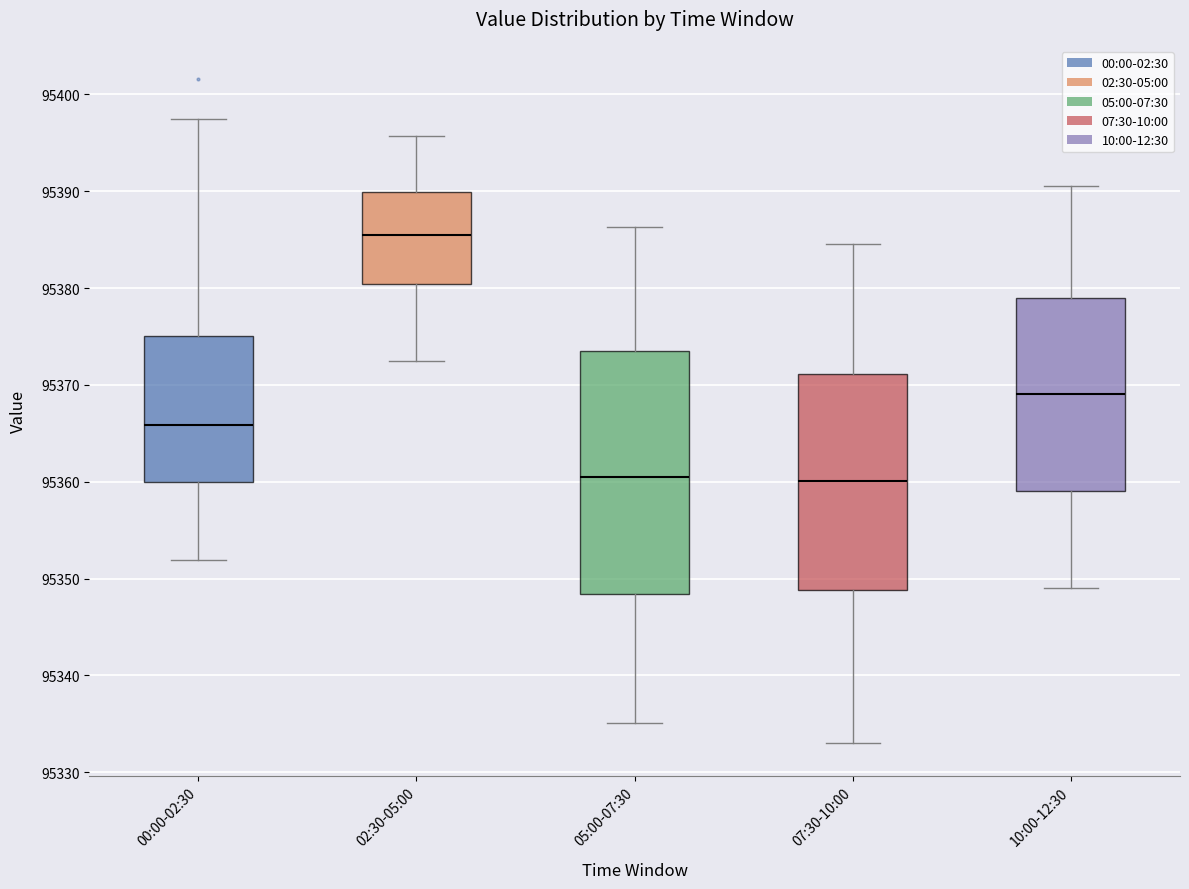

Which box is the tallest, from its lower edge to its upper edge?

05:00-07:30